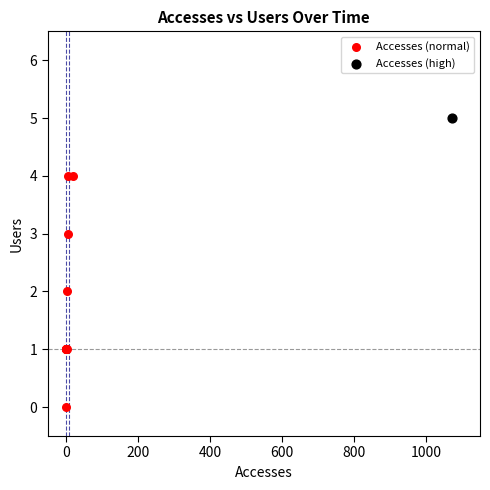

What are all the series names shown in the legend?

Accesses (normal), Accesses (high)